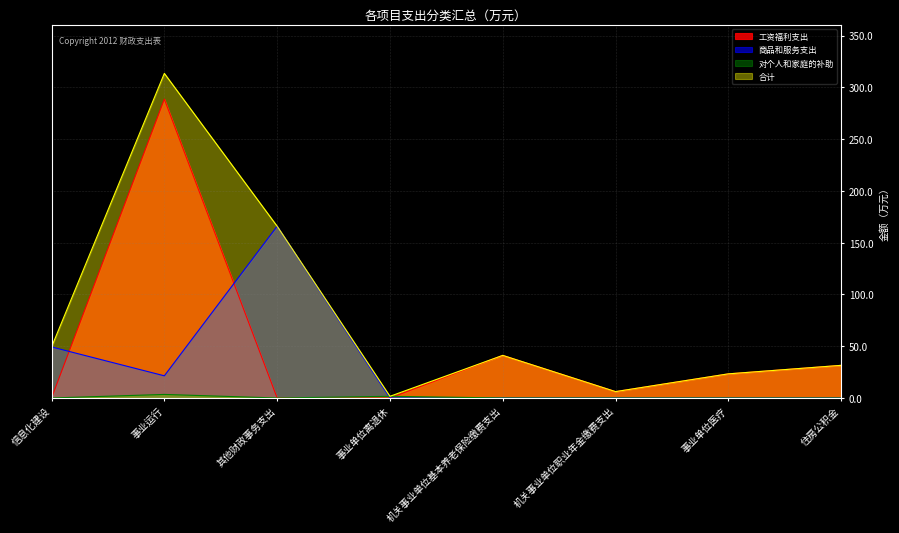

How many data points does each series have?

8